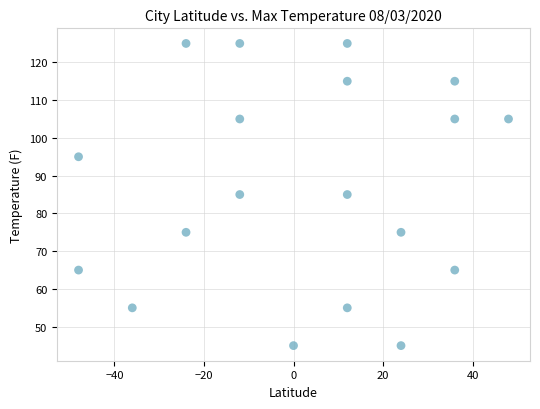

What is the range of X values (max minus min)?

96